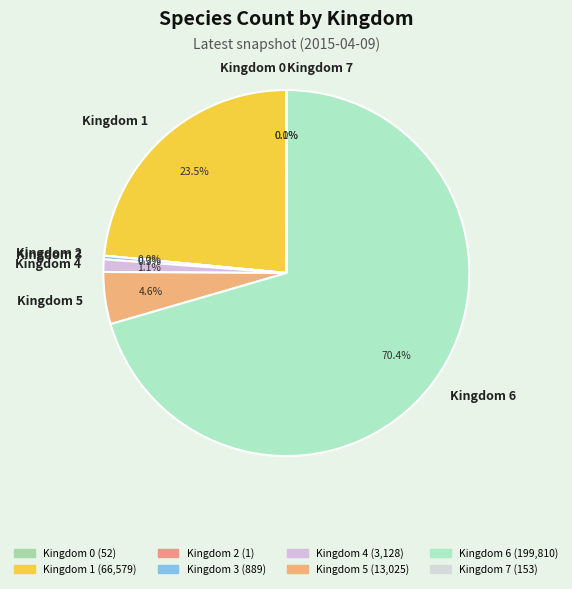

Do Kingdom 1 and Kingdom 4 together represent more than half of the pie?

No